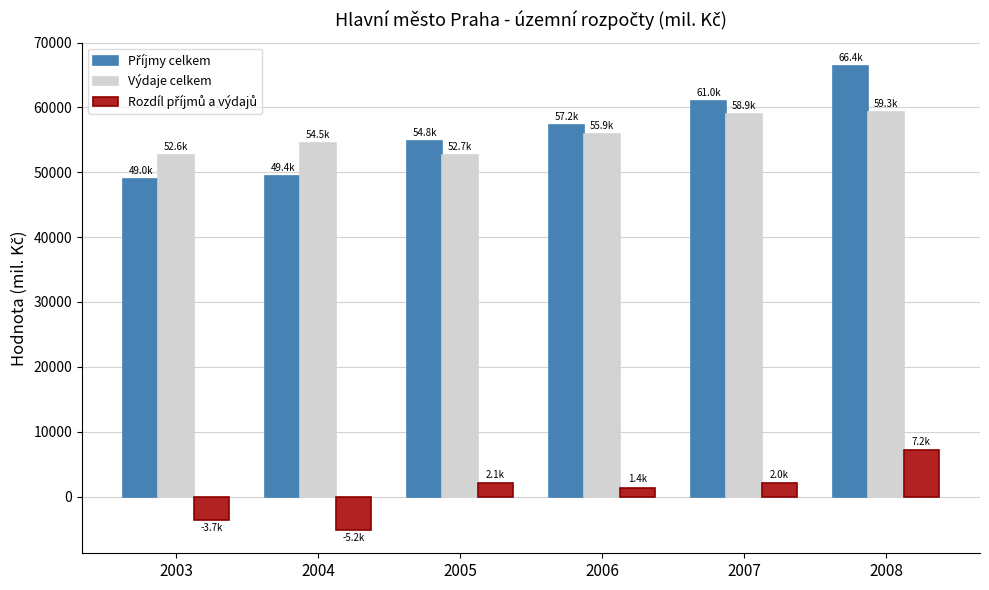

What is the average value of the Výdaje celkem series?

55654.6